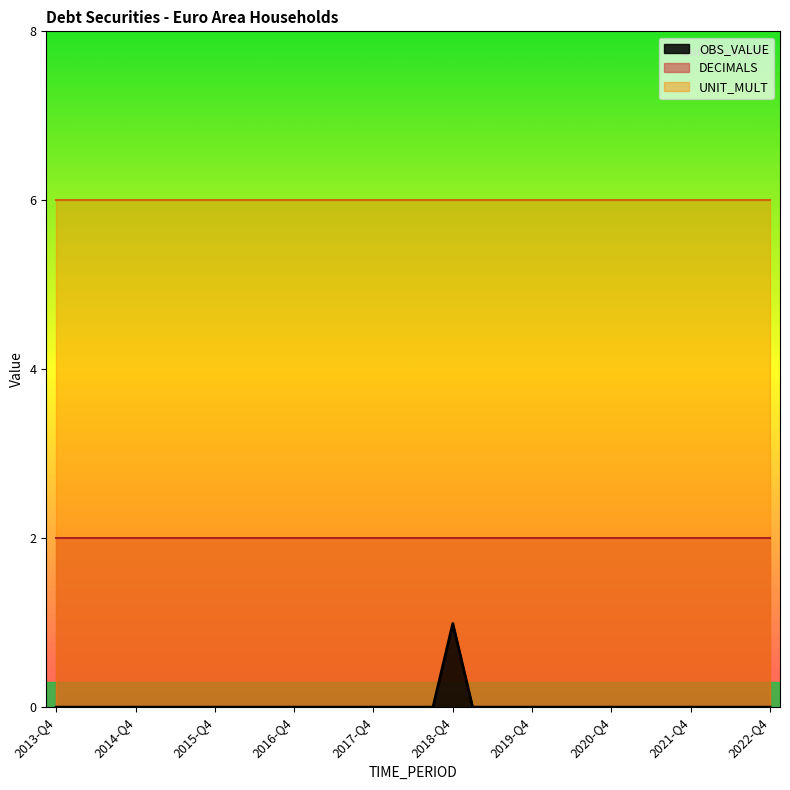

Which series has the largest range (max minus min)?

OBS_VALUE